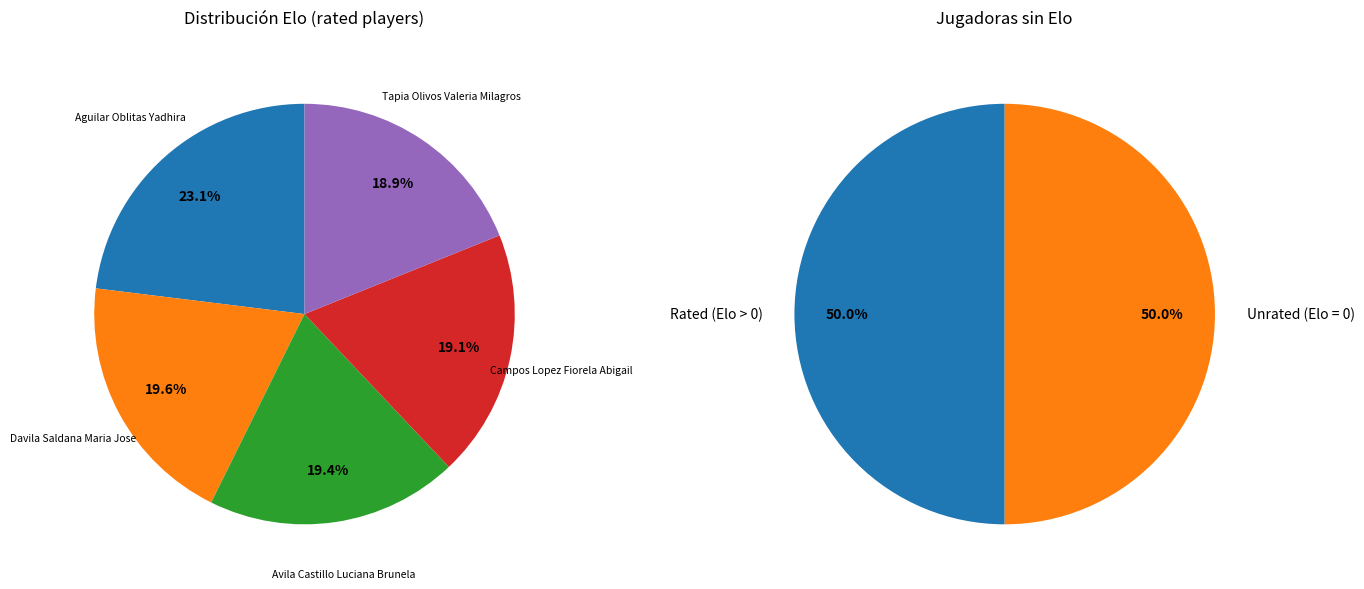

Approximately how many times larger is the value at Davila Saldana Maria Jose compared to Tapia Olivos Valeria Milagros?

1.0